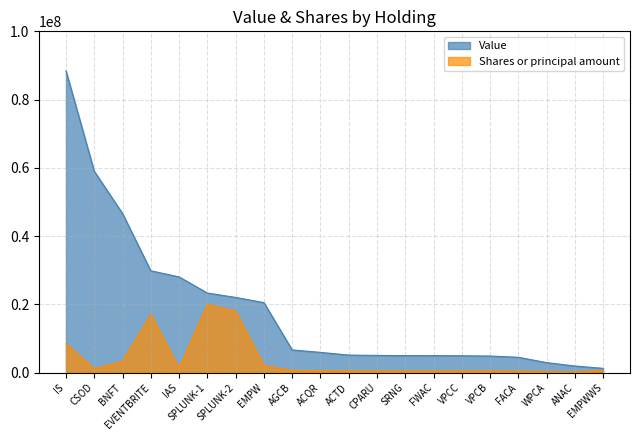

What is the lowest value of the Shares or principal amount series?

200000